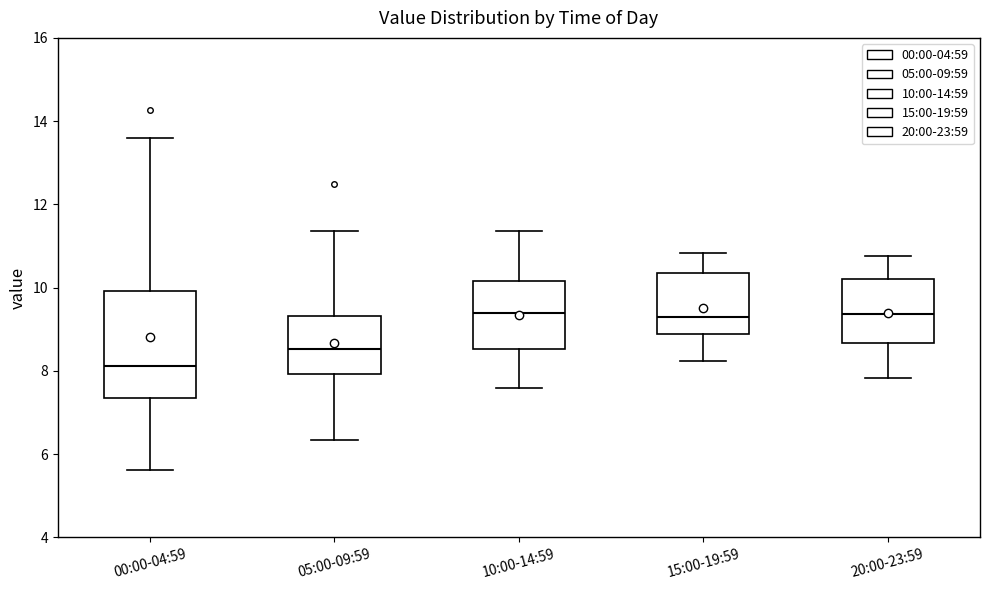

Which box has the lowest median line?

00:00-04:59